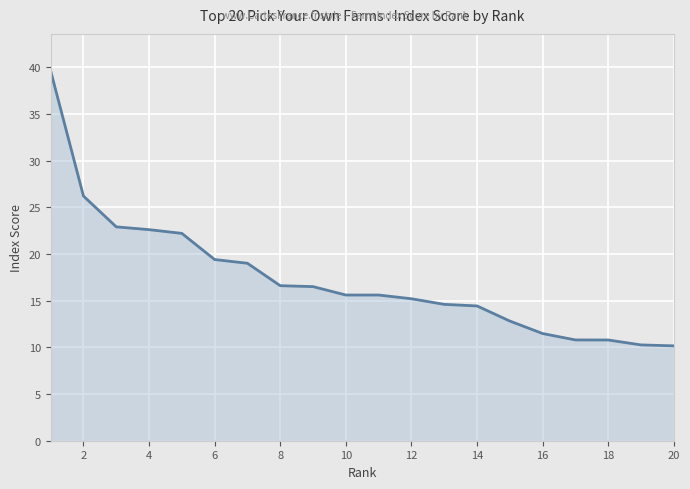

Does the chart display data point markers on the line(s)?

No